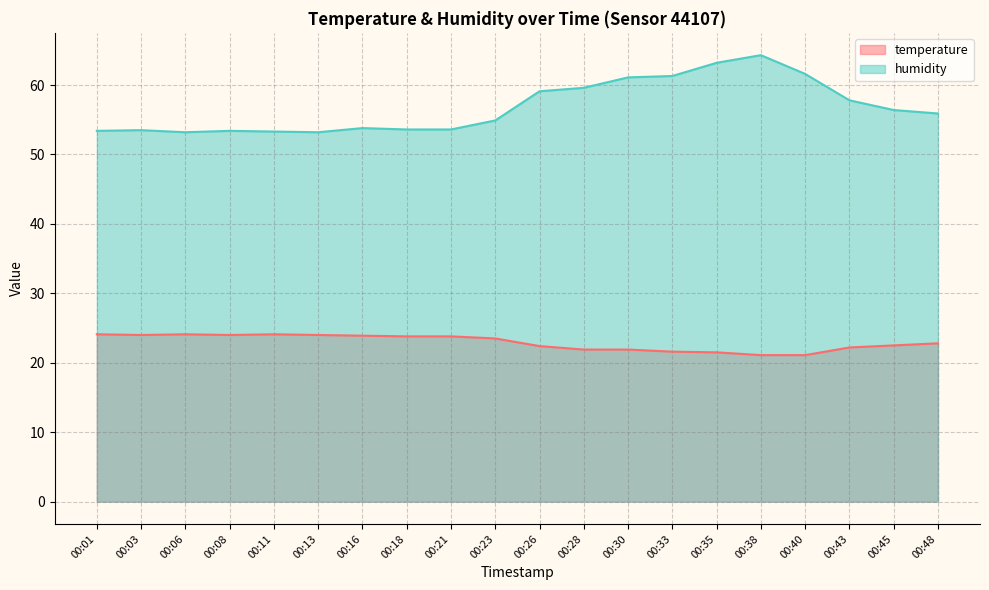

Where does the temperature series first go above 23?

00:01